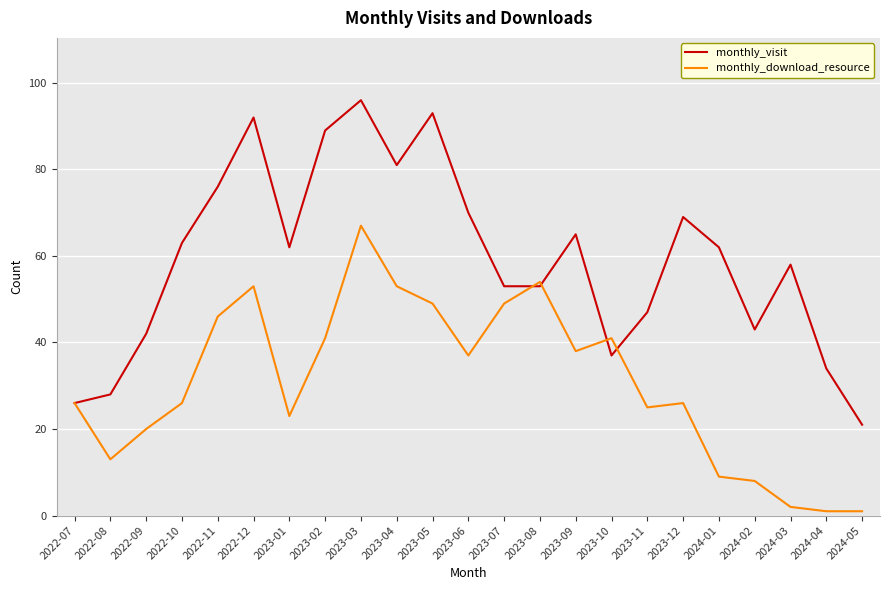

Count the number of data series in this chart.

2